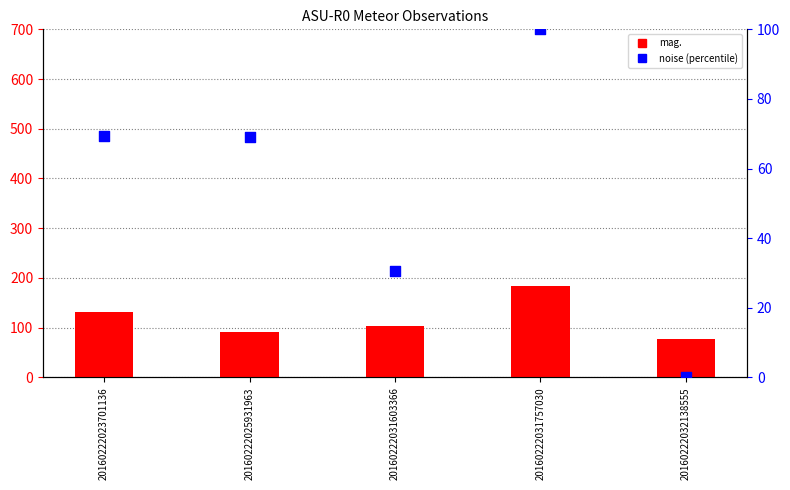

Which series contains the highest Y value?

mag.